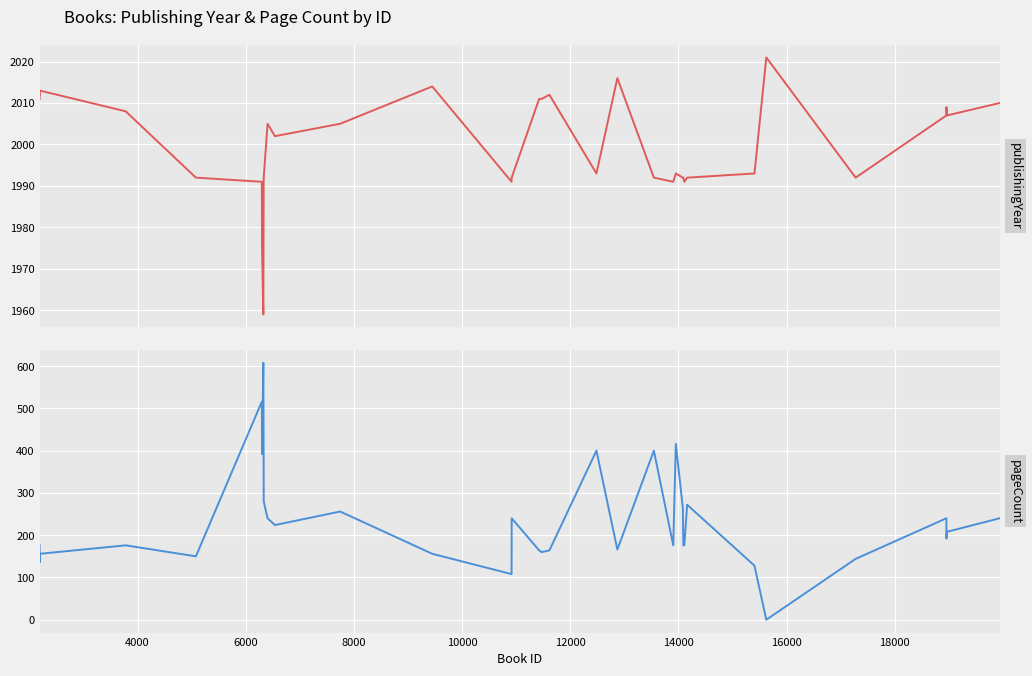

What is the difference between the second highest and minimum values in the publishingYear series?

57